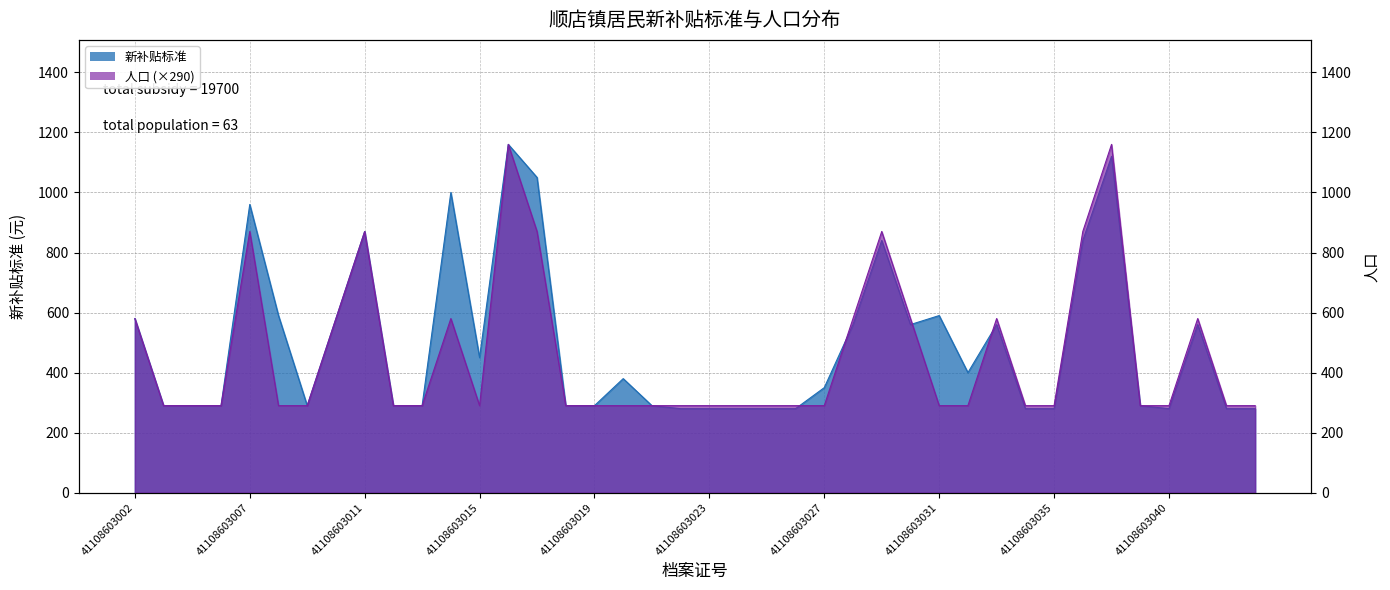

Is it true that 新补贴标准 equals 144 at 41108603018?

False